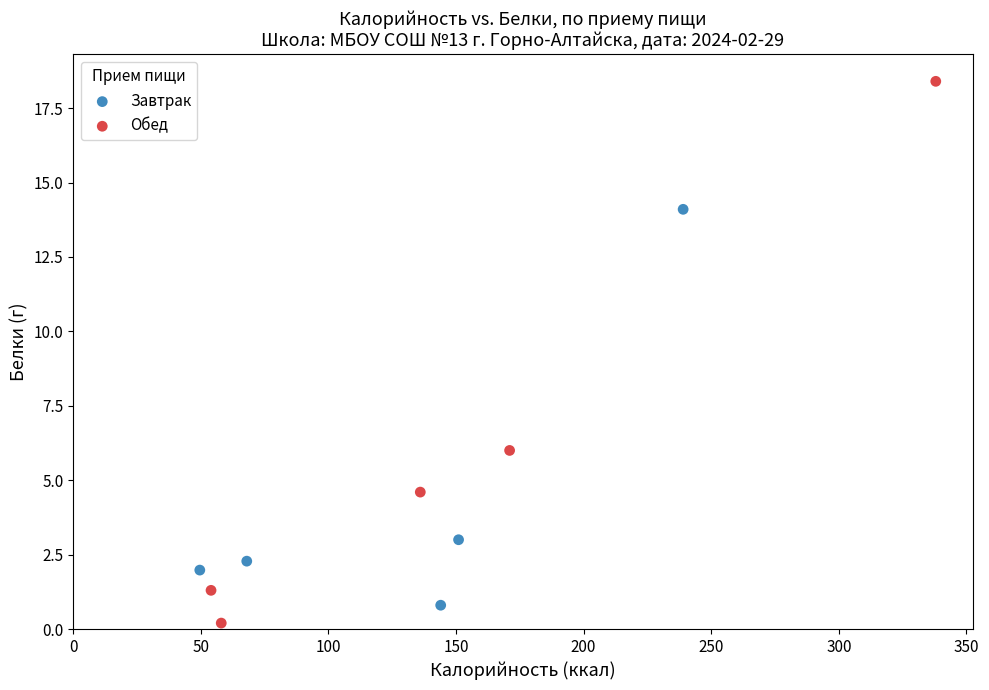

Which series has the largest Y range (max minus min)?

Обед